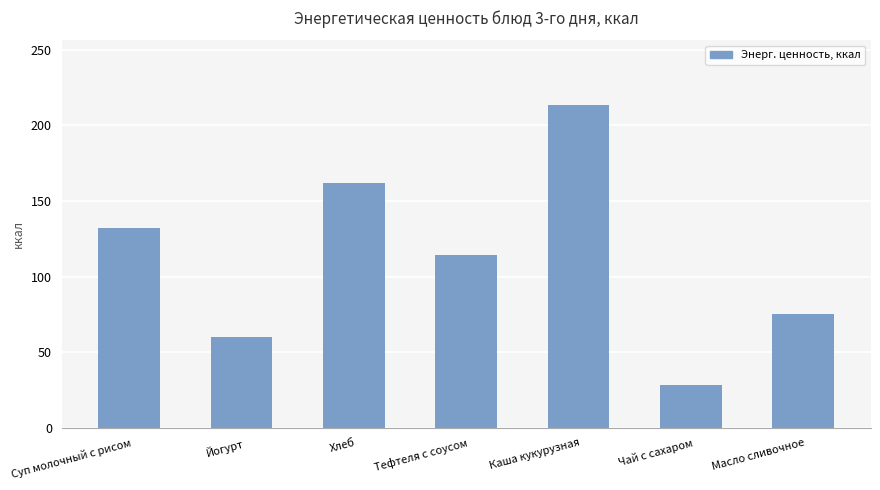

Where is the data nearest to the value 120?

Тефтеля с соусом